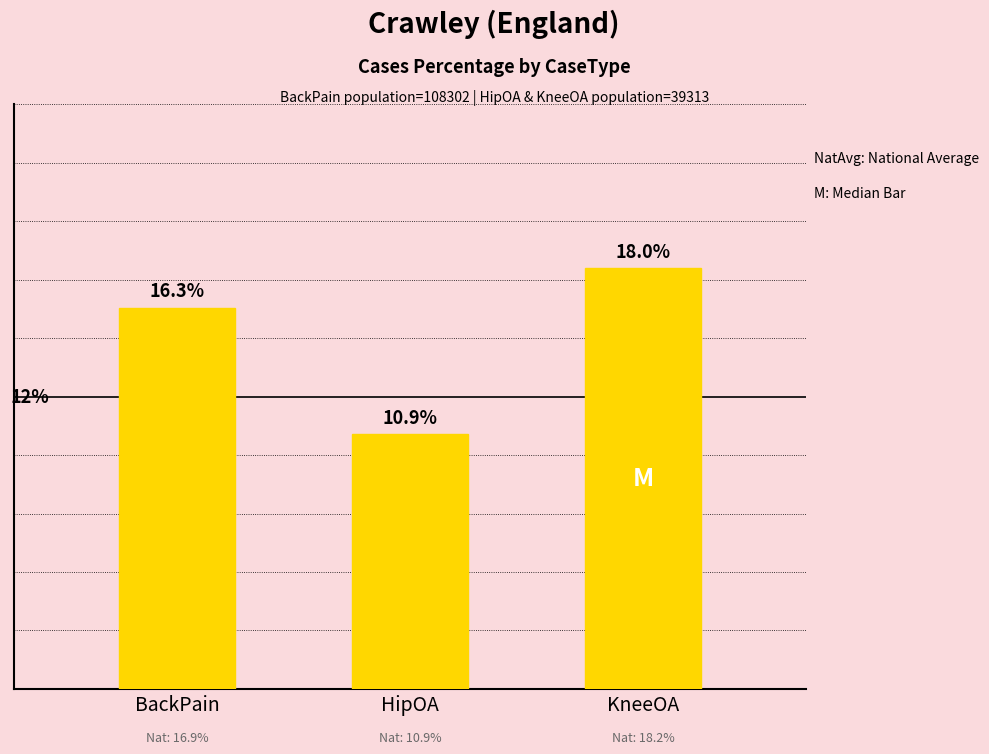

Does the chart contain stacked bars?

No